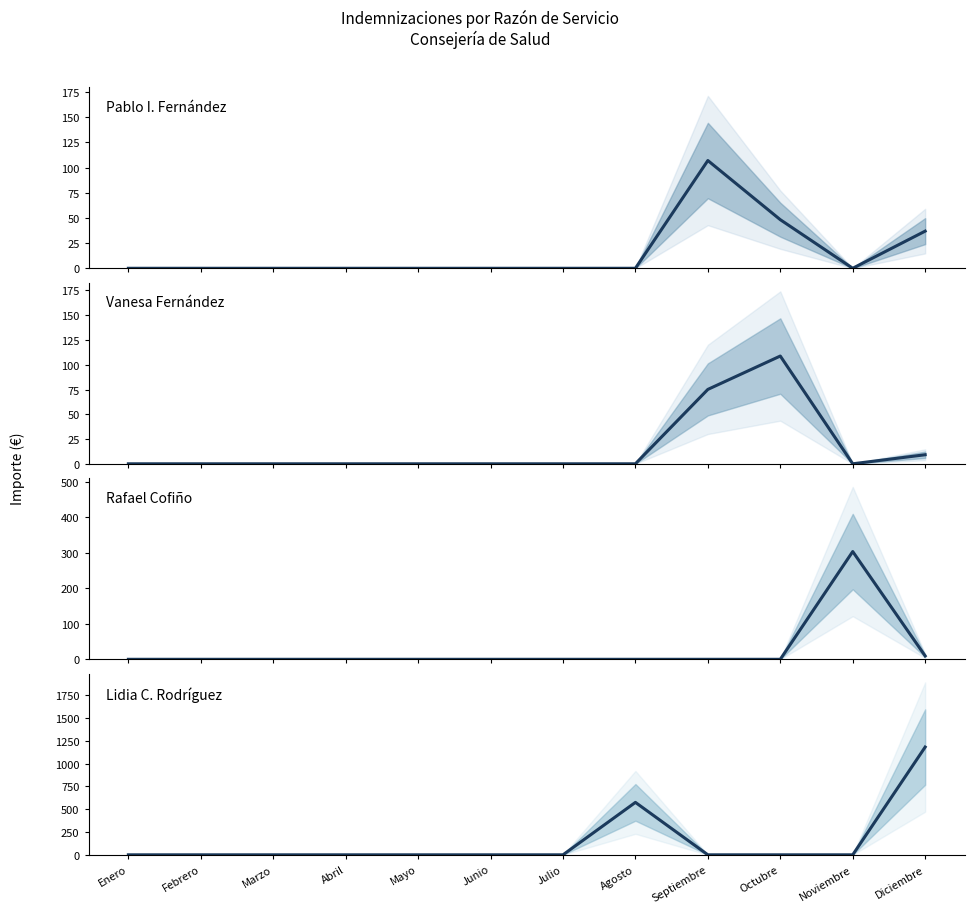

True or false: Pablo I. Fernández has a value of 0.0 at Mayo.

True